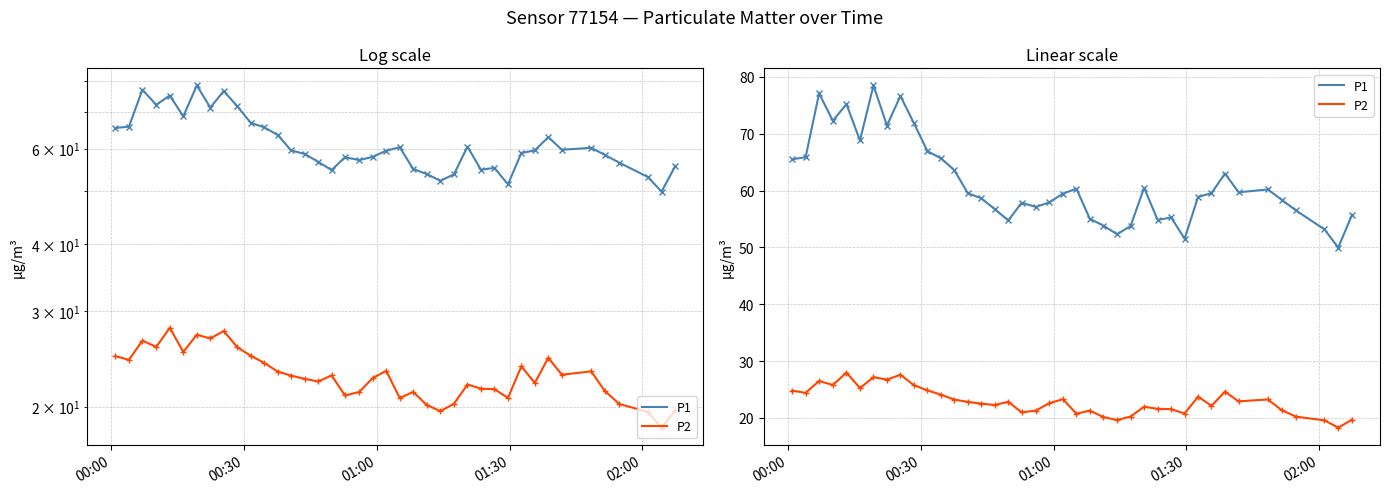

Does the chart have visible grid lines?

Yes